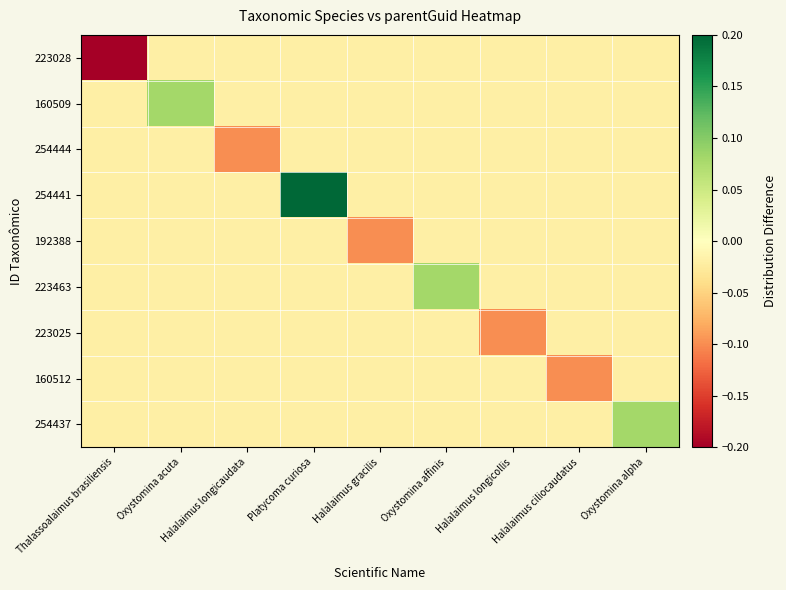

Rank the series by their maximum value, from highest to lowest.

254441, 160509, 223463, 254437, 223028, 254444, 192388, 223025, 160512